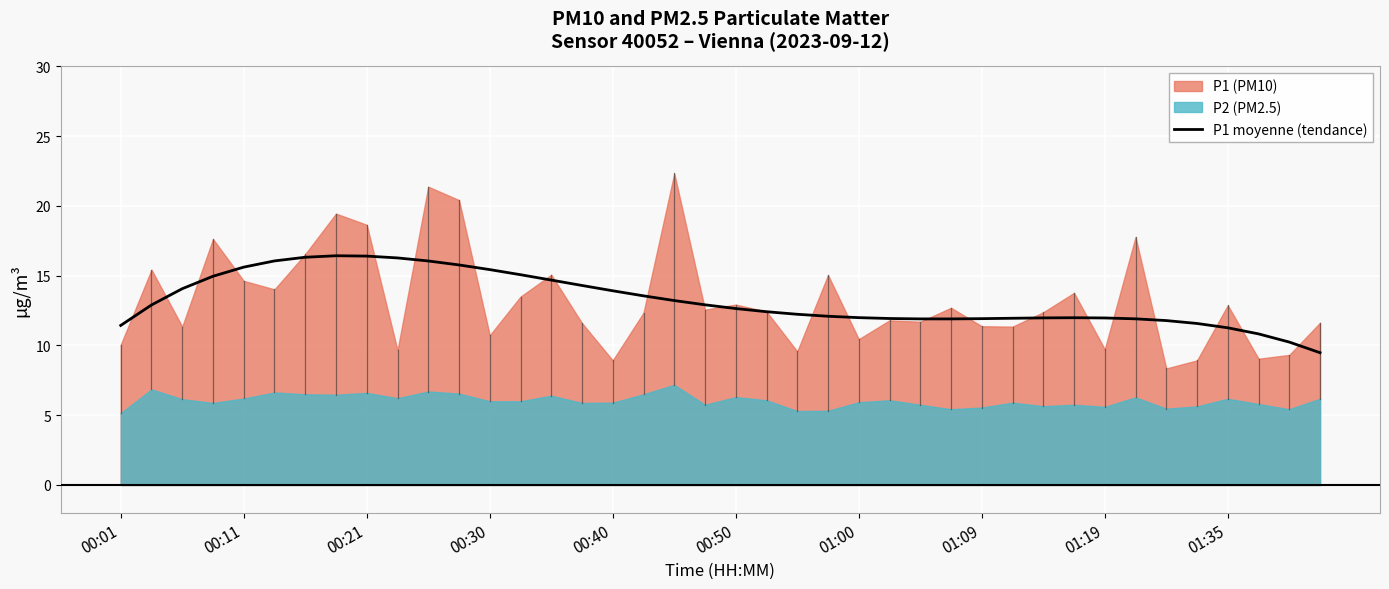

The value of P1 moyenne (tendance) at 00:50 is 12.6. True or false?

True